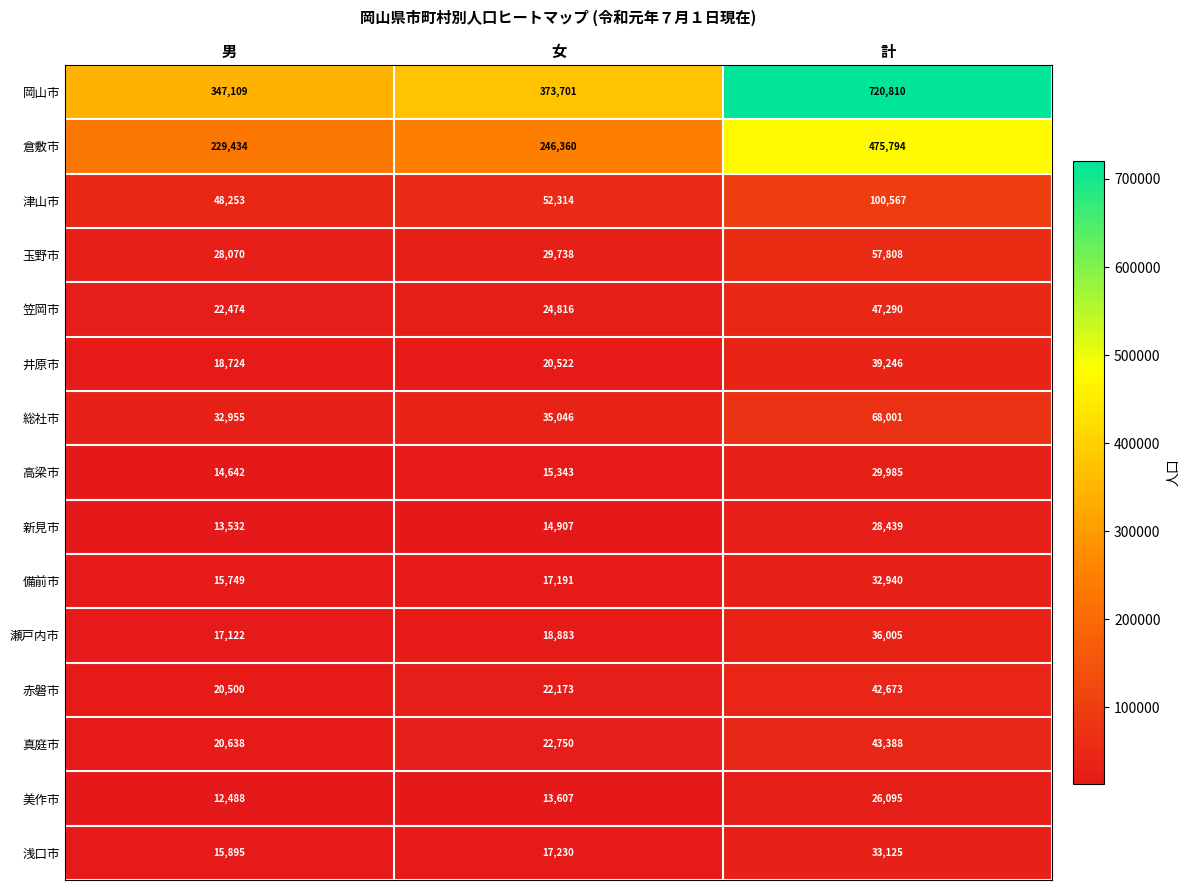

At which category is the sum across all series the highest?

計